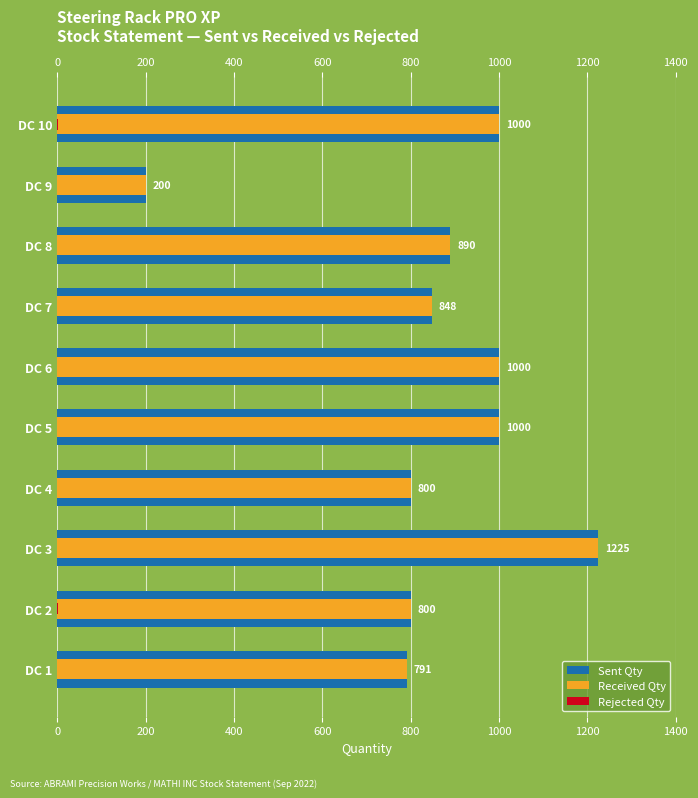

Rank the series at DC 2 from highest to lowest value.

Sent Qty, Received Qty, Rejected Qty